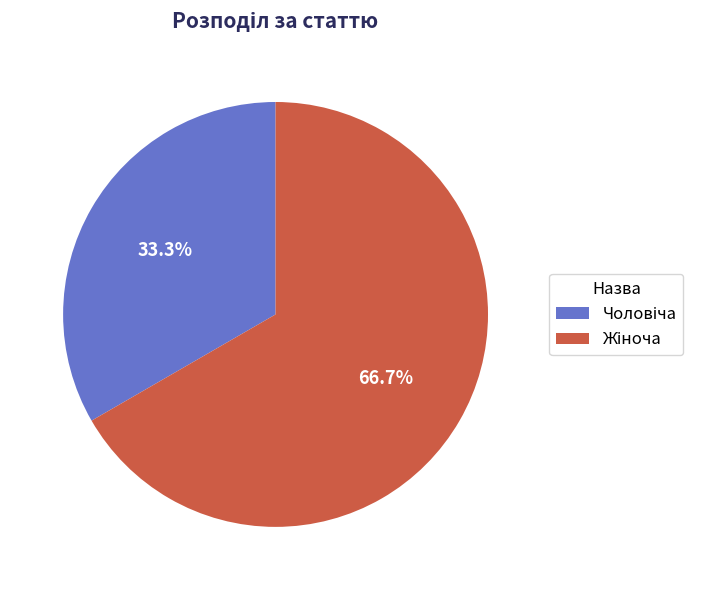

Does any single category account for the majority?

Yes